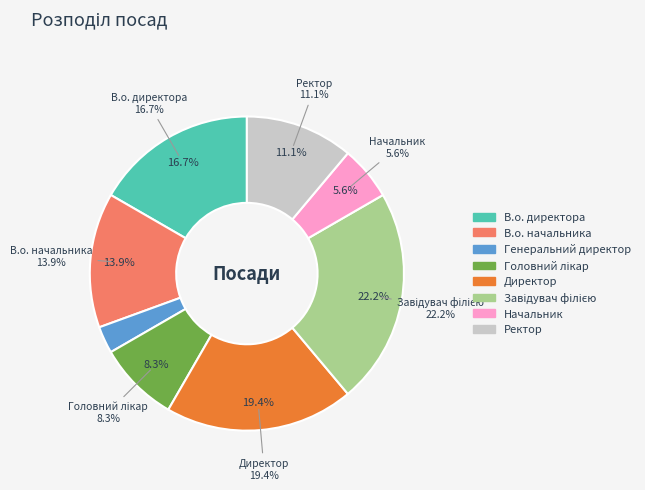

To the nearest percent, what is the combined percentage of Директор and Завідувач філією?

42%